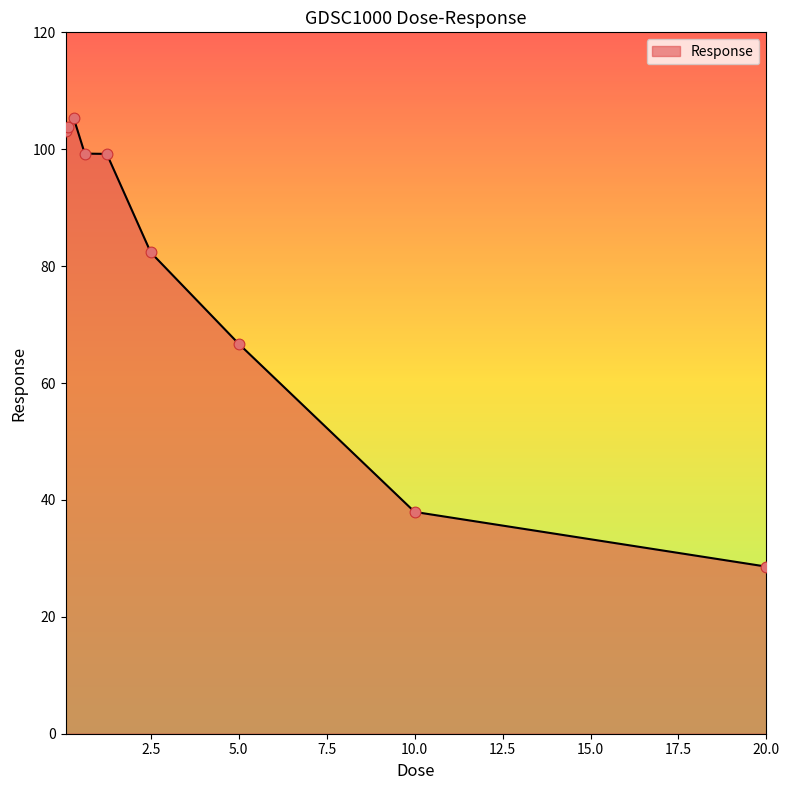

What is the maximum value shown in the chart?

105.3